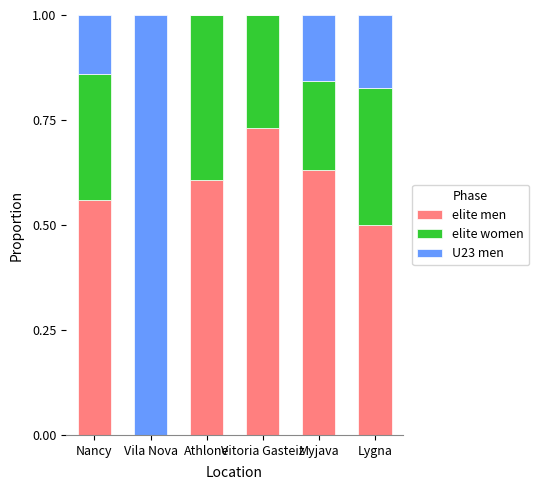

Does the chart contain stacked bars?

Yes